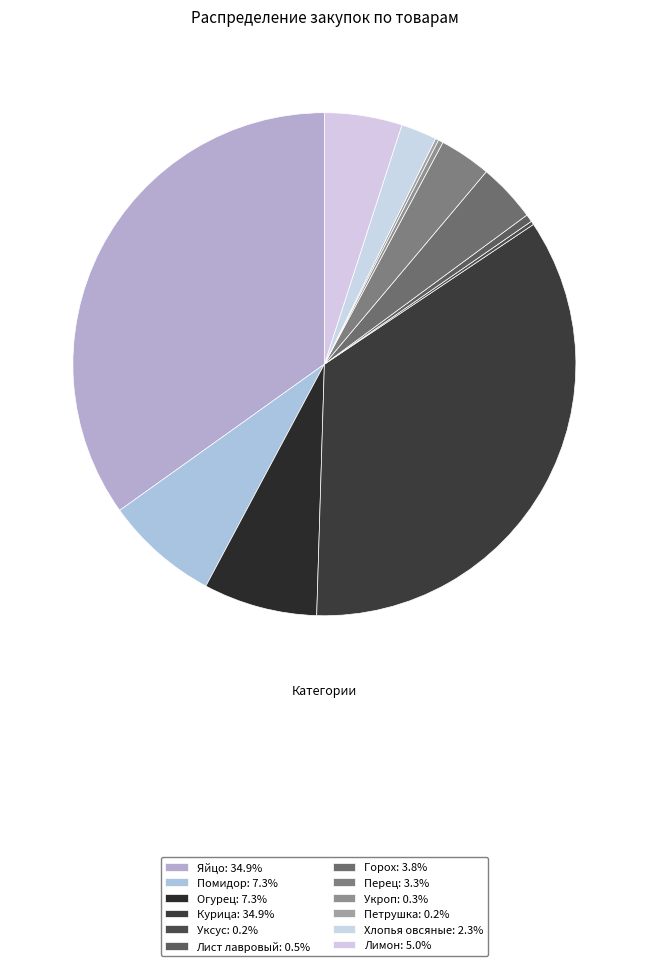

What is the change in value from Огурец to Перец?

-57400